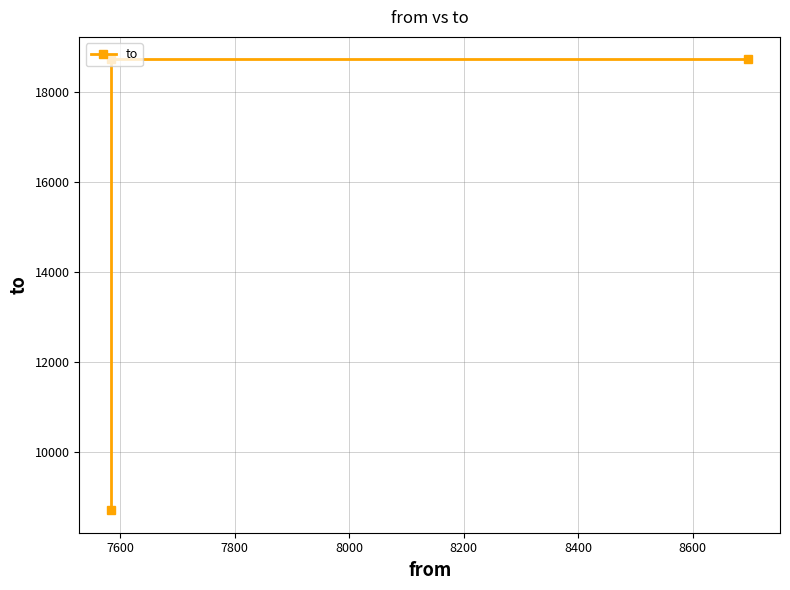

Does the chart display data point markers on the line(s)?

Yes